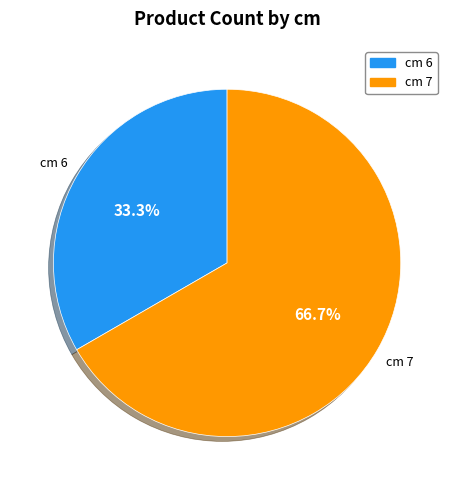

To the nearest percent, what is the difference between the cm 7 and cm 6 slice percentages?

33%